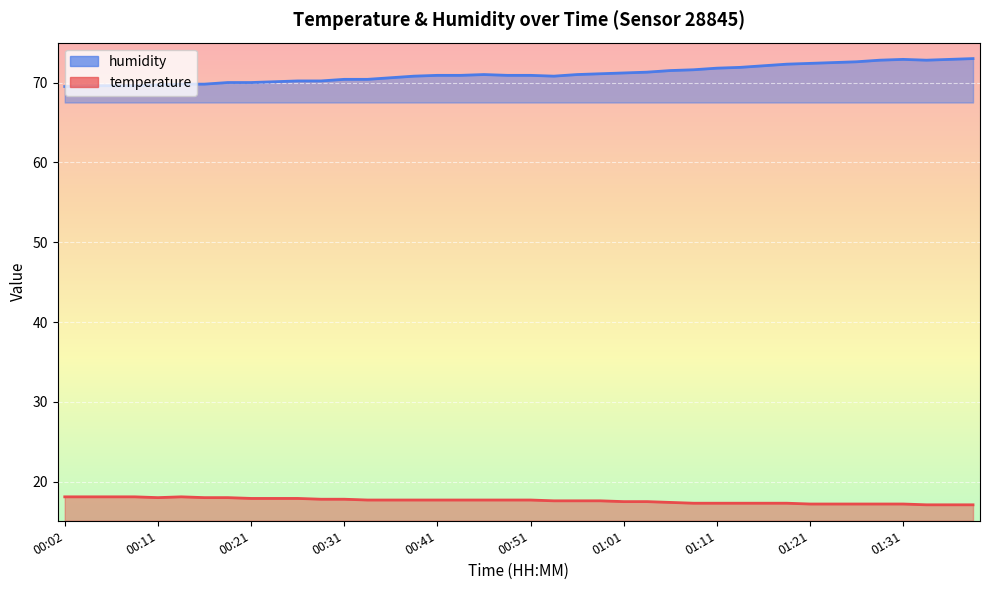

True or false: temperature and humidity intersect in this chart.

False